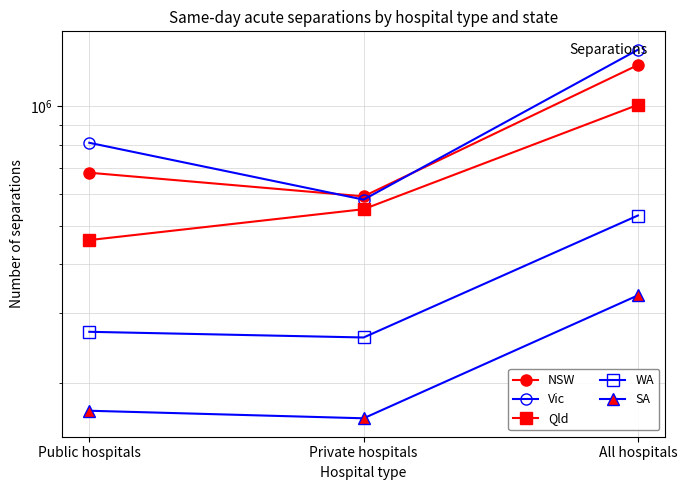

Reading right to left, what are all the values shown in this chart?

NSW: 1272463	592552	679911
Vic: 1390608	581364	809244
Qld: 1009281	549879	459402
WA: 530062	260654	269408
SA: 333036	162859	170177